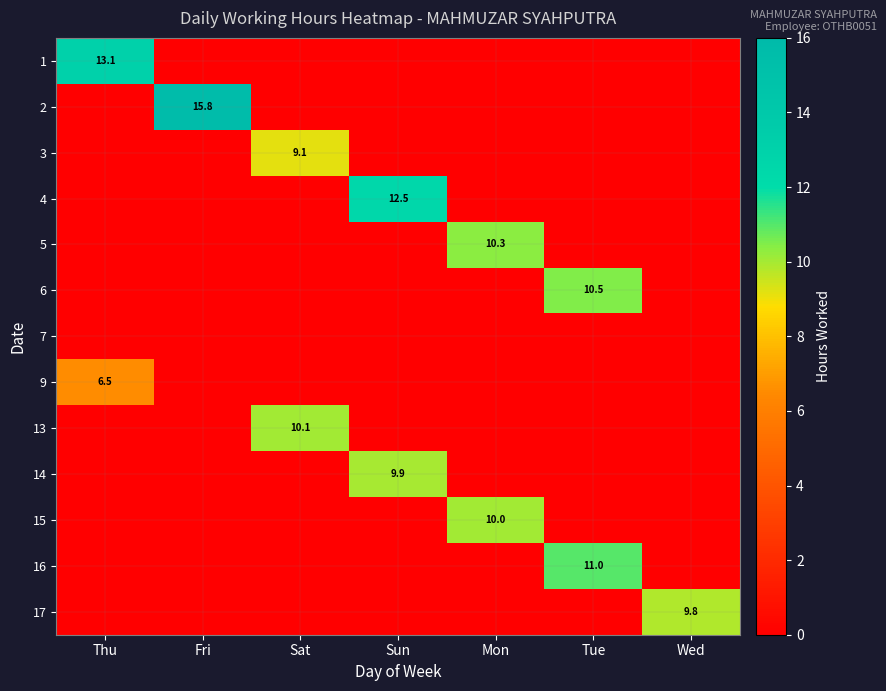

Between Mon and Sat, which is larger?

Mon